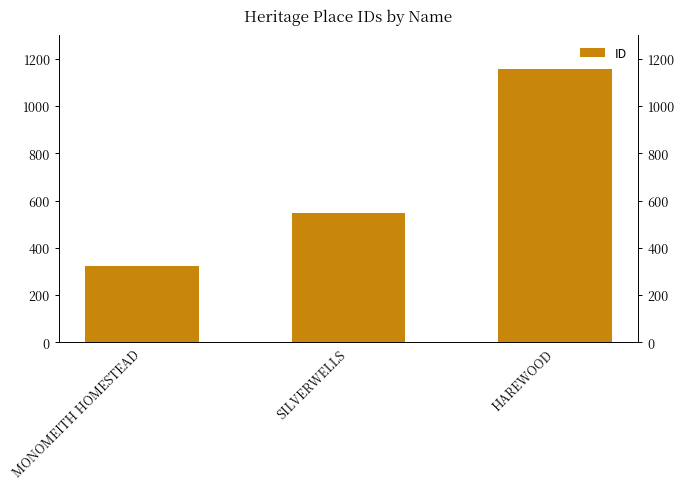

How many values are below 548?

1